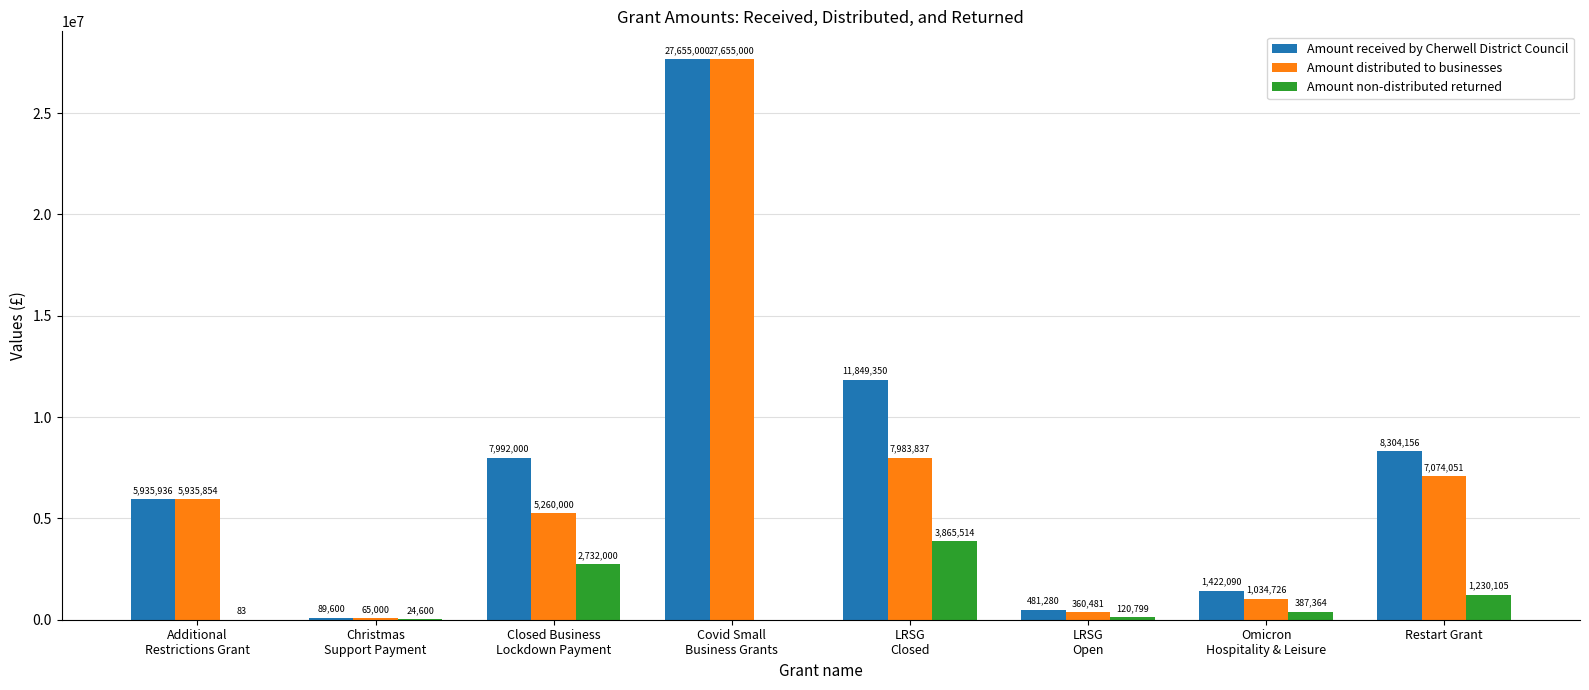

Which category has the highest value across all series?

Covid Small
Business Grants